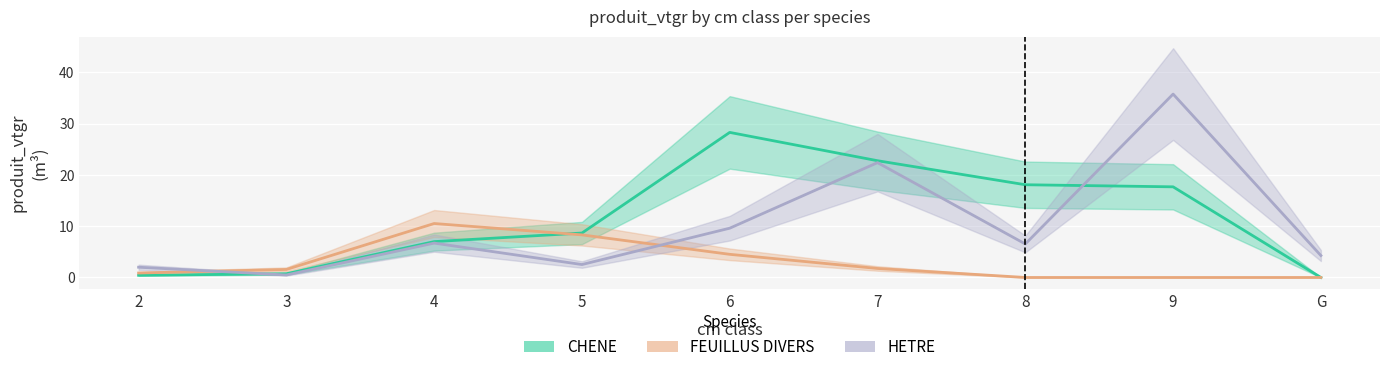

Is it true that CHENE equals 0.4 at 2?

True